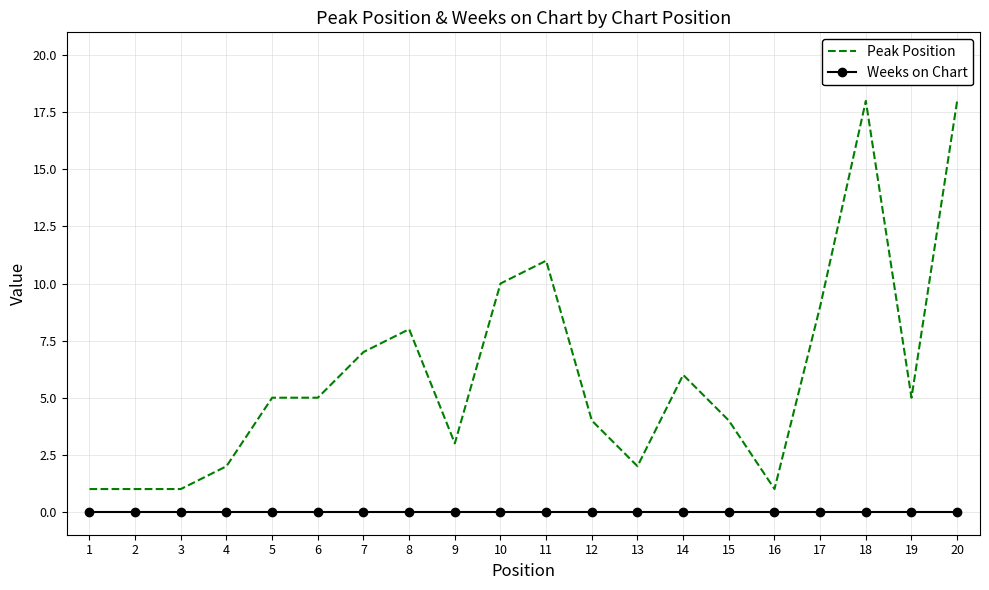

True or false: Weeks on Chart has a value of 0 at 10.

True